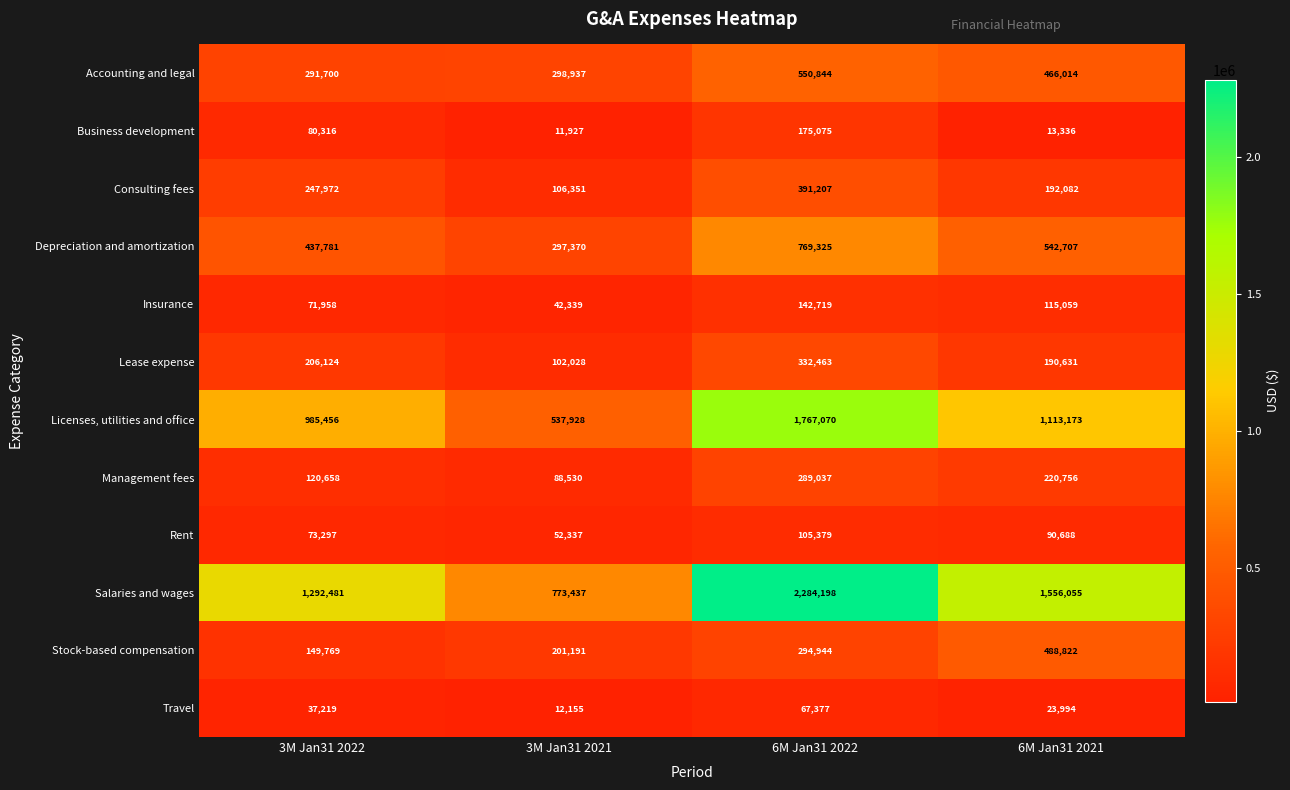

Which series has the largest range (max minus min)?

Salaries and wages